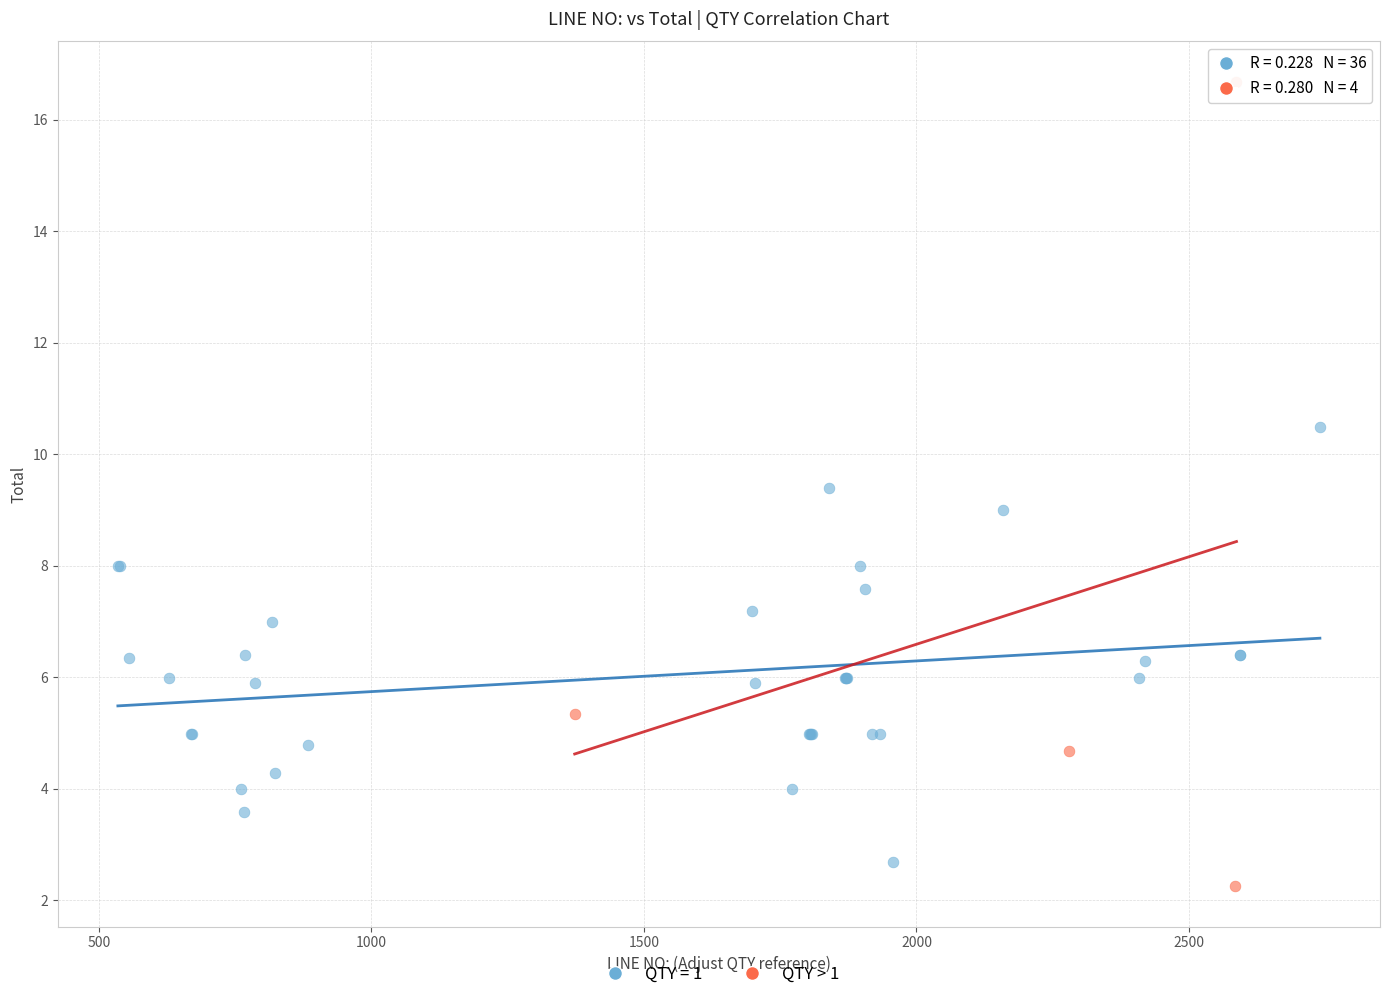

Which series contains the highest Y value?

QTY > 1